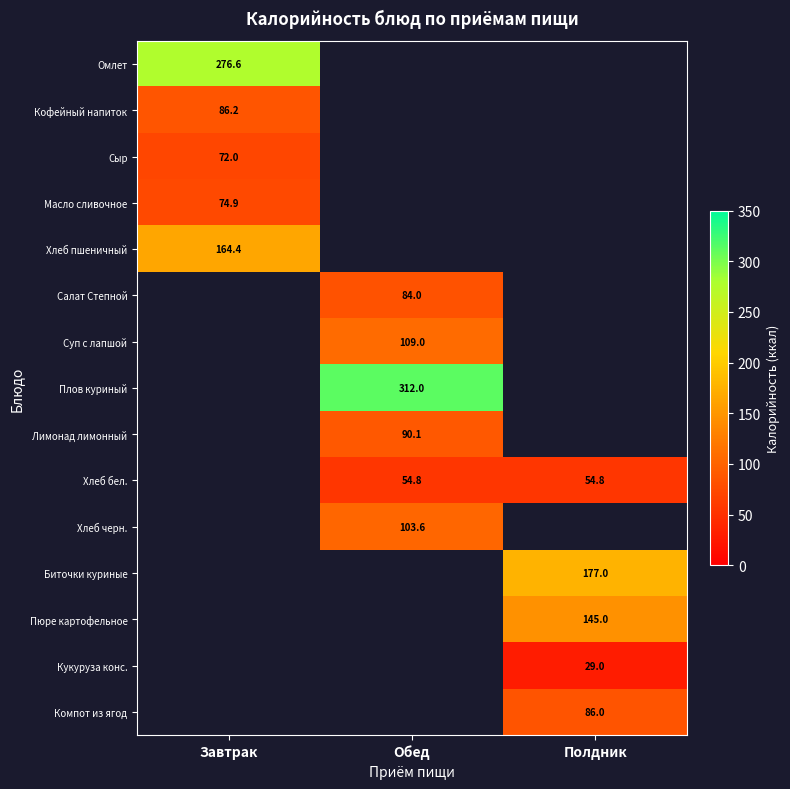

How many values in Суп с лапшой are above zero?

1